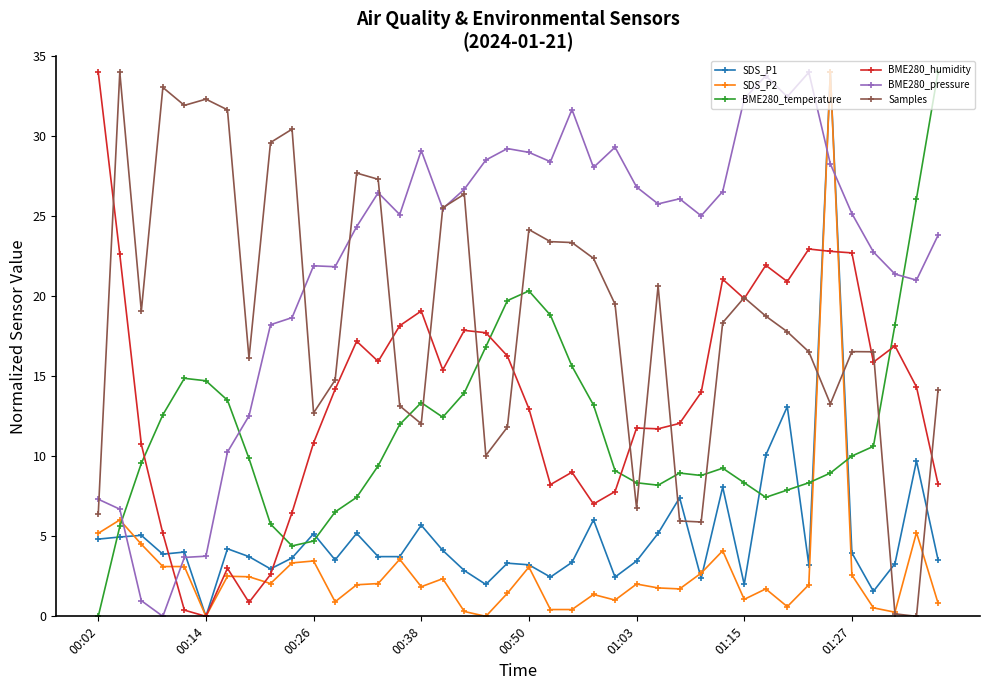

What is the value of the SDS_P2 point at the 35th from the left?

34.0